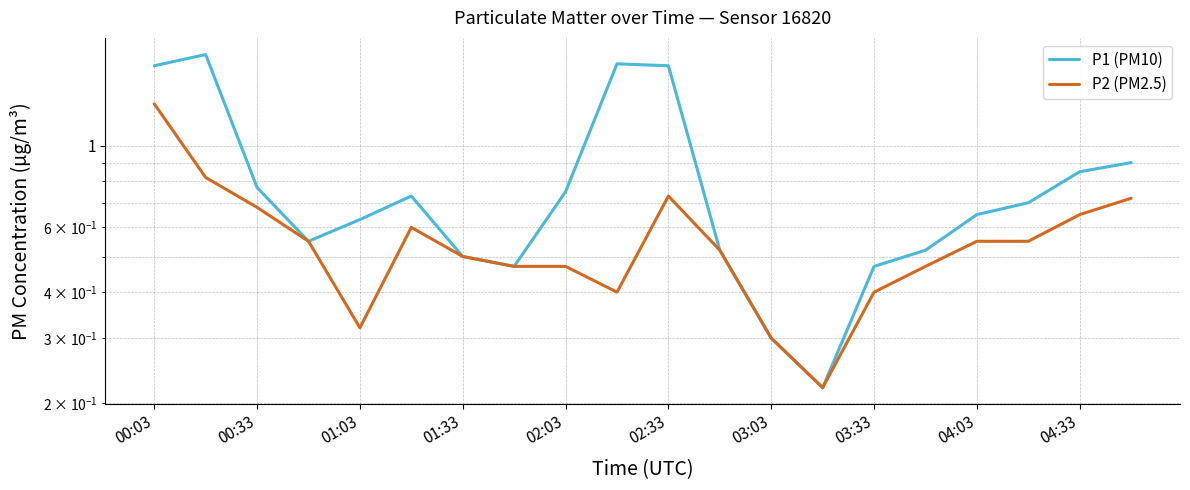

What position from the left is 00:33?

3